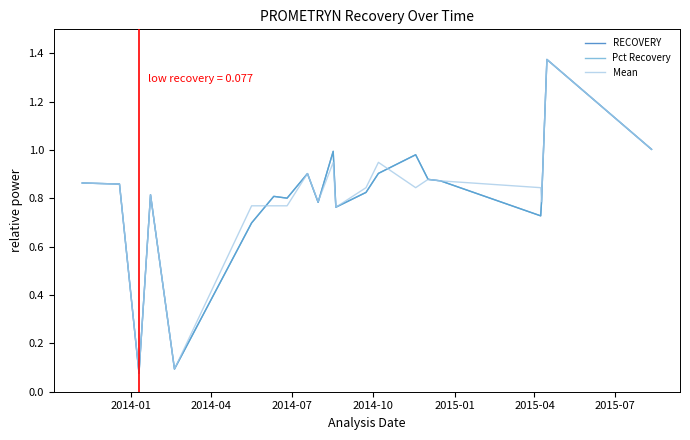

Does the chart have visible grid lines?

No